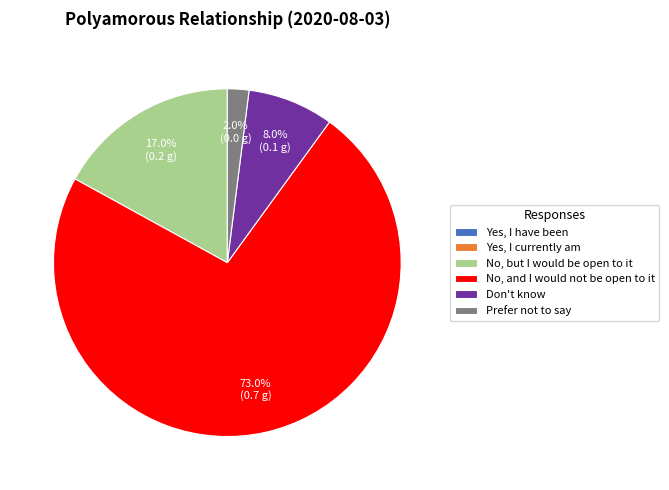

Combined, what portion of the pie is Don't know and No, and I would not be open to it?

81.0%